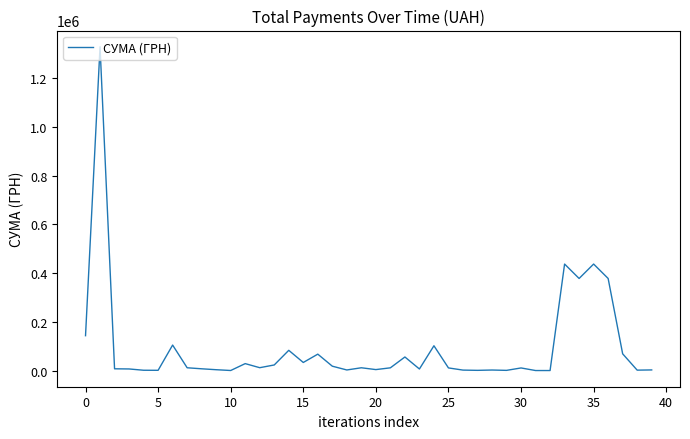

Does the chart have visible grid lines?

No